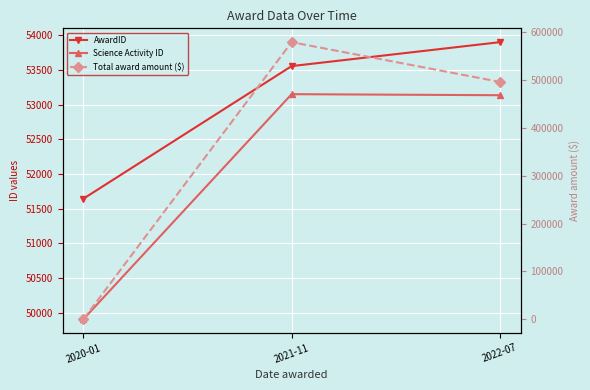

At which label is Total award amount ($) closest to 289693?

2022-07